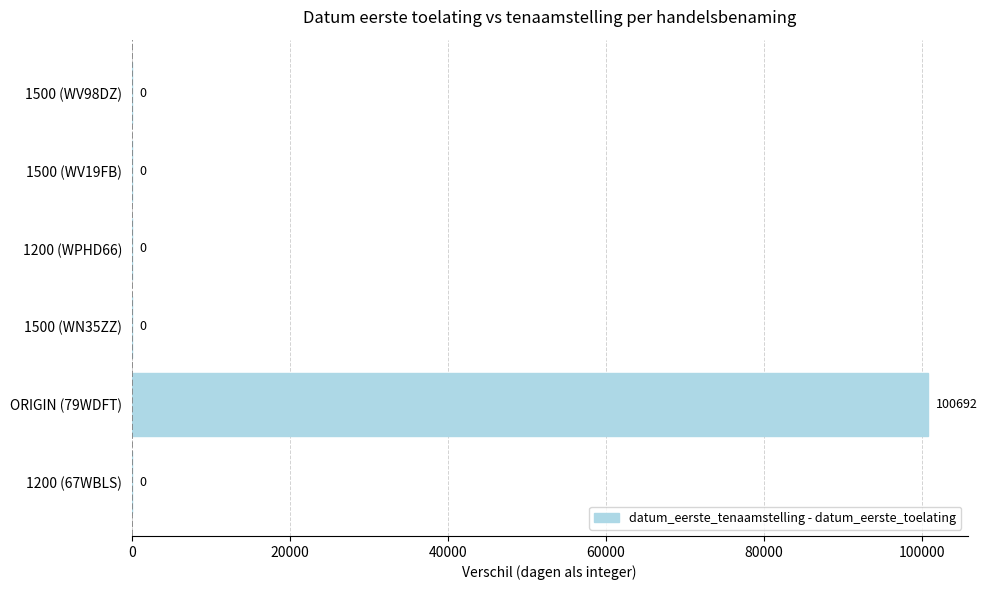

The value at 1200 (WPHD66) is 0. True or false?

True